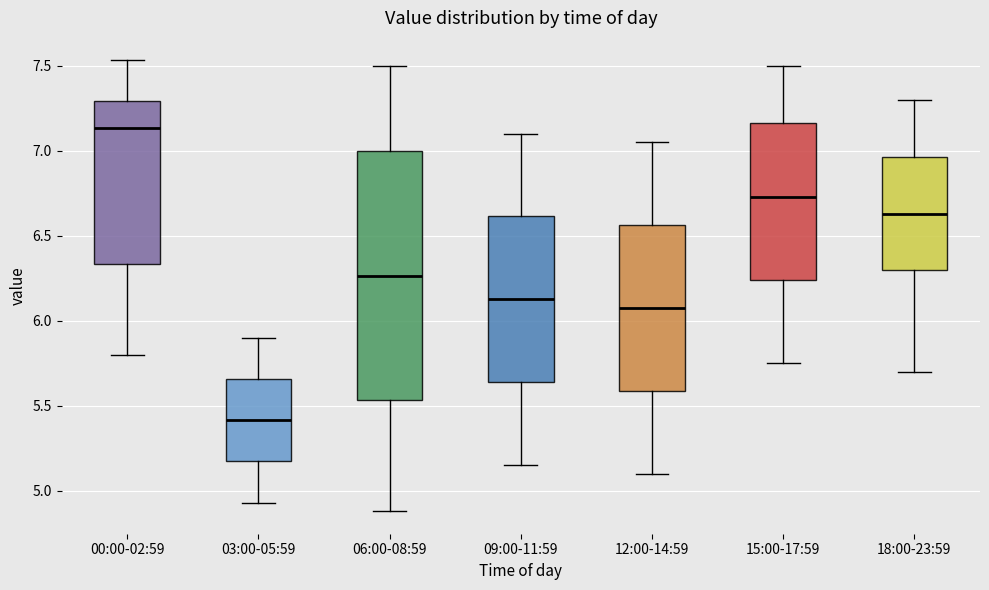

Reading left to right, read every box against the y-axis: the position of its median line, the range the box covers, and the ends of its whiskers. The values are not printed on the chart, so give them approximately, as read against the axis.

00:00-02:59: median 7.15, box 6.35 to 7.30, whiskers 5.80 to 7.55
03:00-05:59: median 5.40, box 5.15 to 5.65, whiskers 4.95 to 5.90
06:00-08:59: median 6.25, box 5.55 to 7.00, whiskers 4.90 to 7.50
09:00-11:59: median 6.15, box 5.65 to 6.60, whiskers 5.15 to 7.10
12:00-14:59: median 6.10, box 5.60 to 6.55, whiskers 5.10 to 7.05
15:00-17:59: median 6.75, box 6.25 to 7.15, whiskers 5.75 to 7.50
18:00-23:59: median 6.65, box 6.30 to 6.95, whiskers 5.70 to 7.30